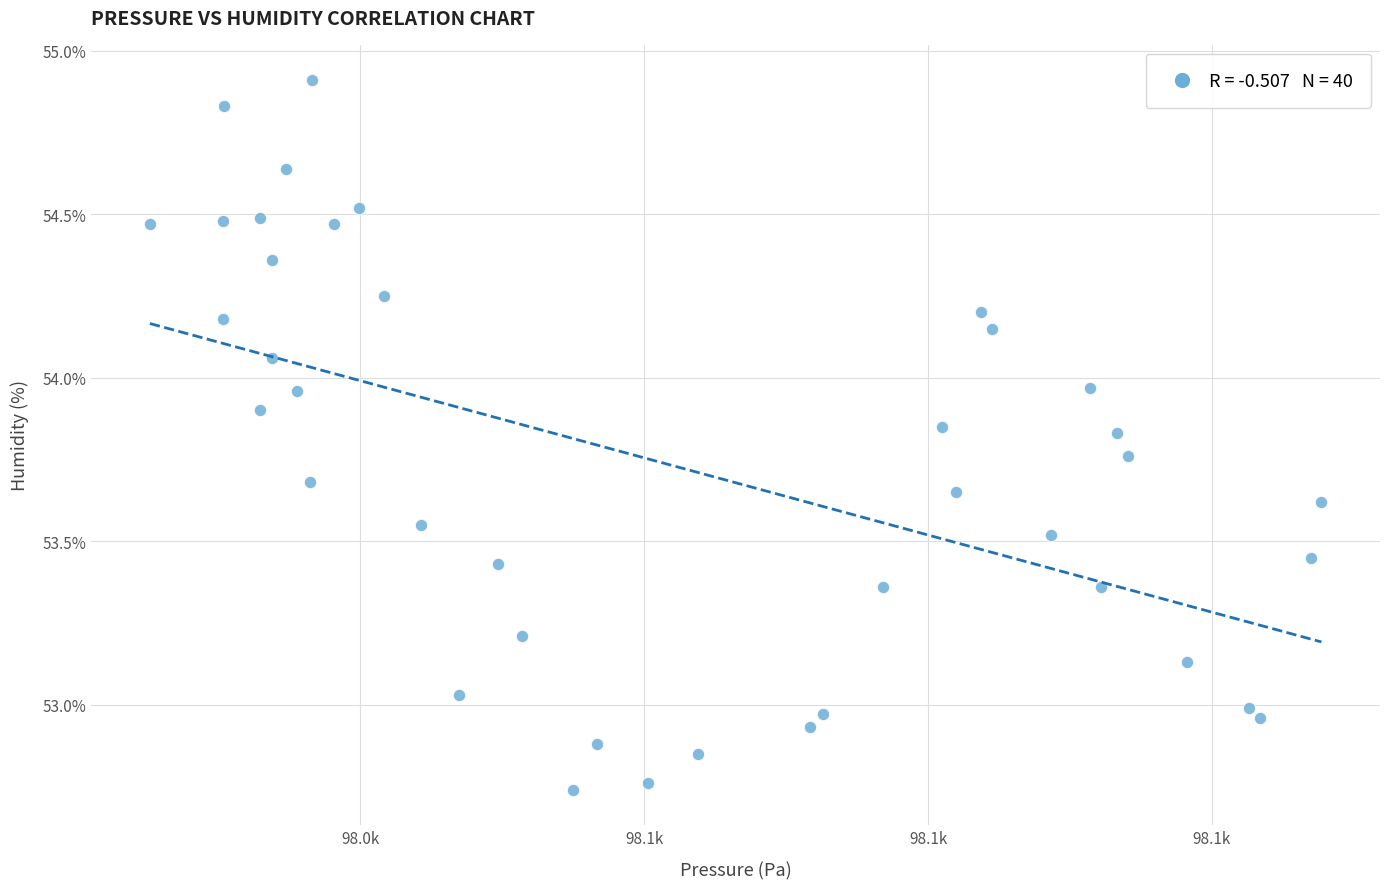

What is the range of Y values (max minus min)?

2.2